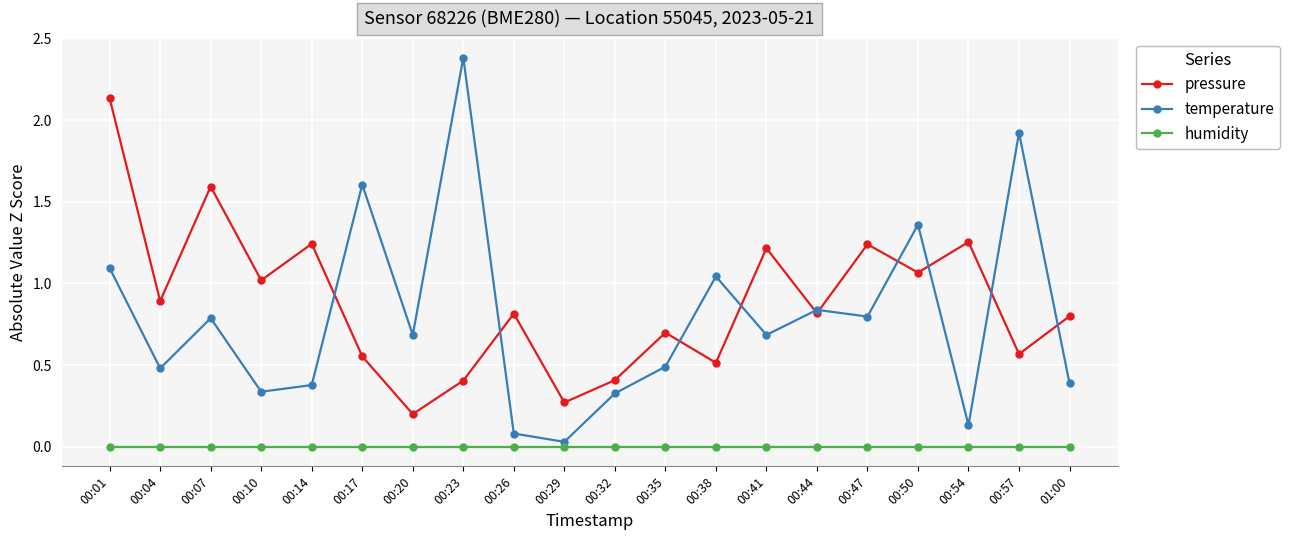

Does the chart have visible grid lines?

Yes